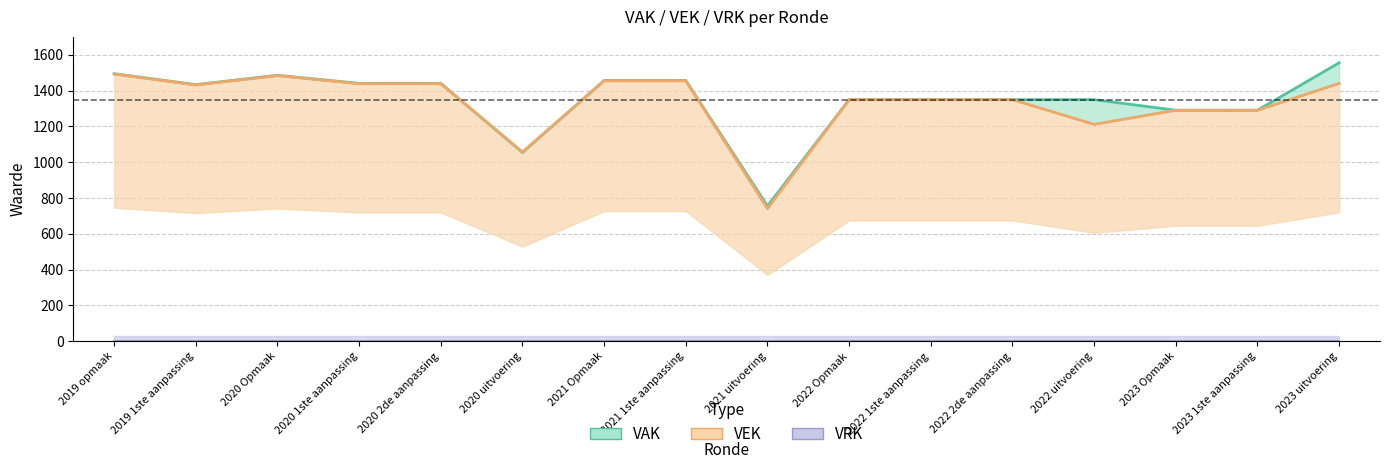

What position from the right is 2021 1ste aanpassing?

9